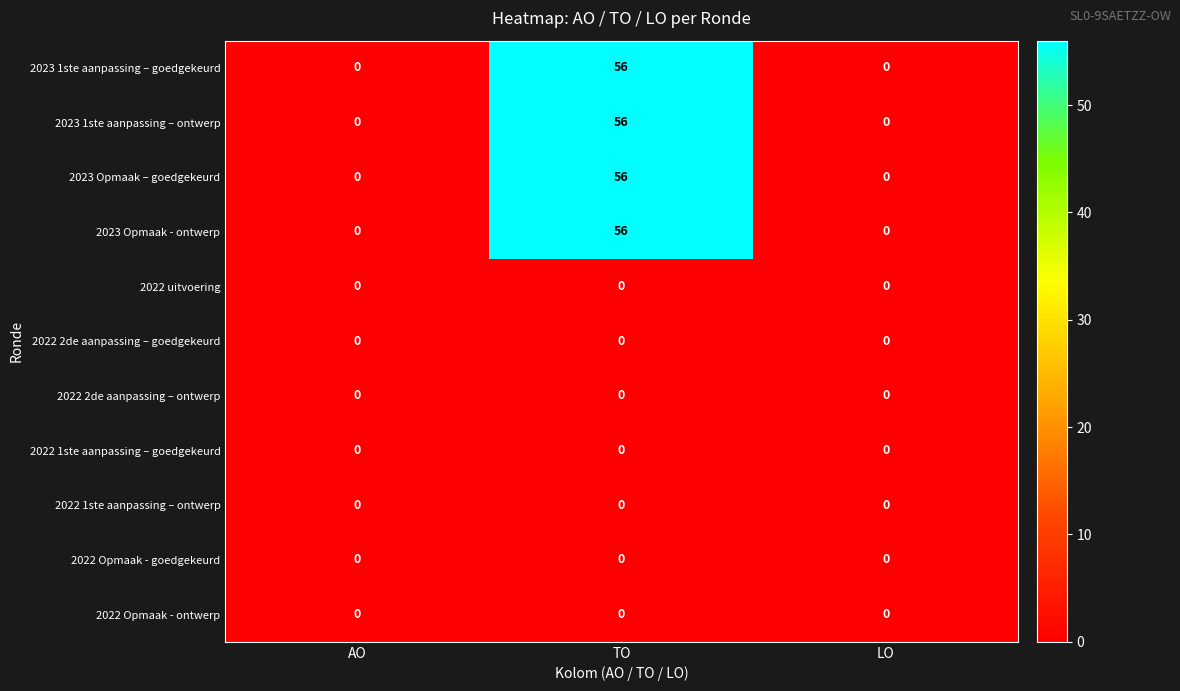

At how many categories does at least one series exceed 49?

1